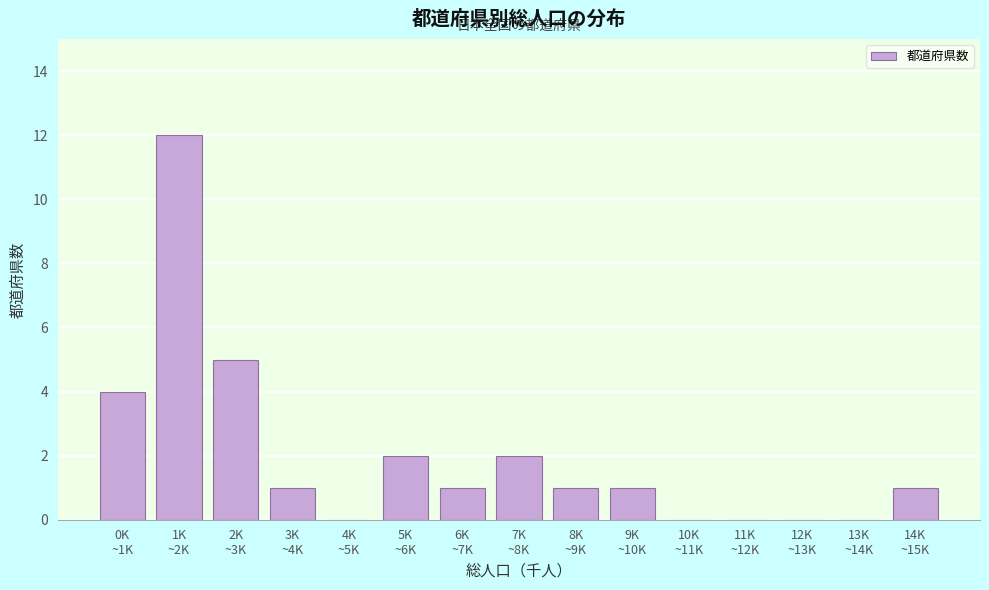

What is the sum of all values?

30